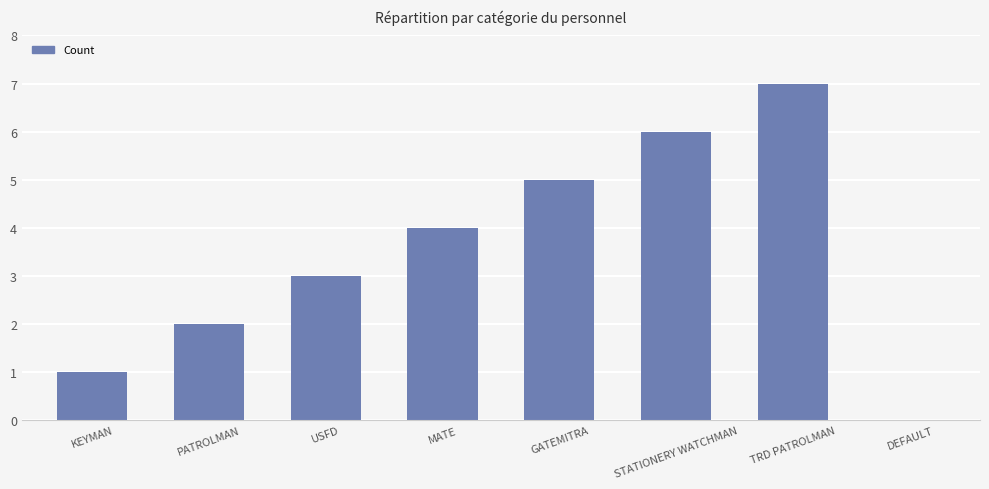

What is the change in value from GATEMITRA to STATIONERY WATCHMAN?

+1